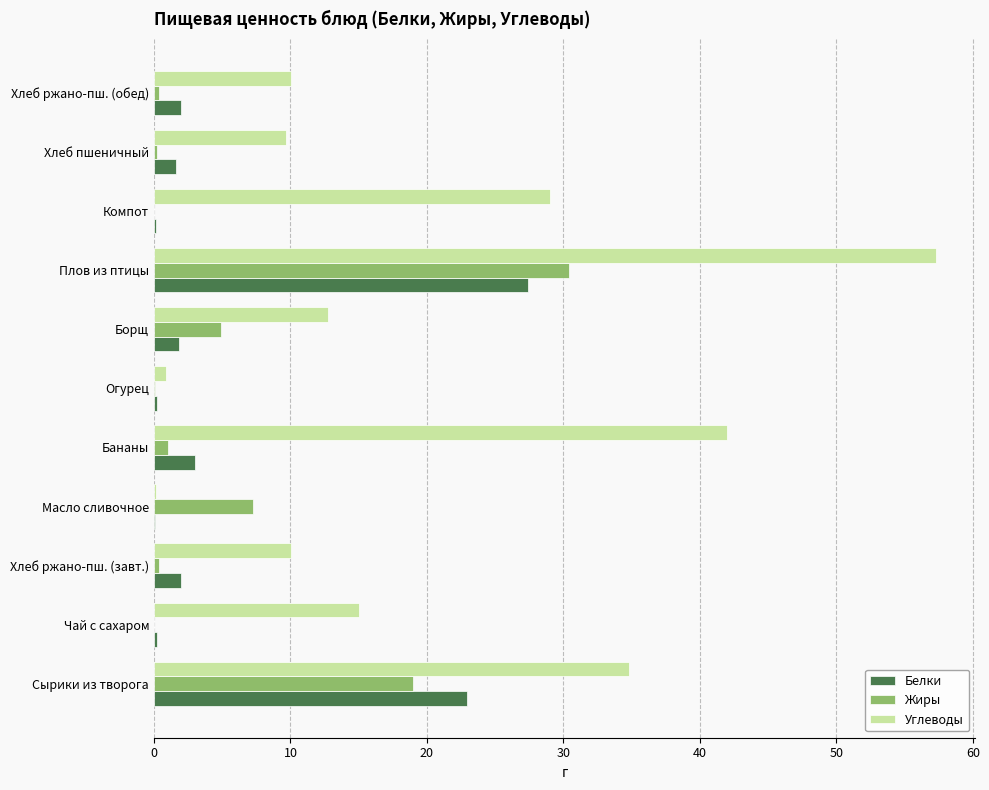

The value of Жиры at Масло сливочное is 7.3. True or false?

True